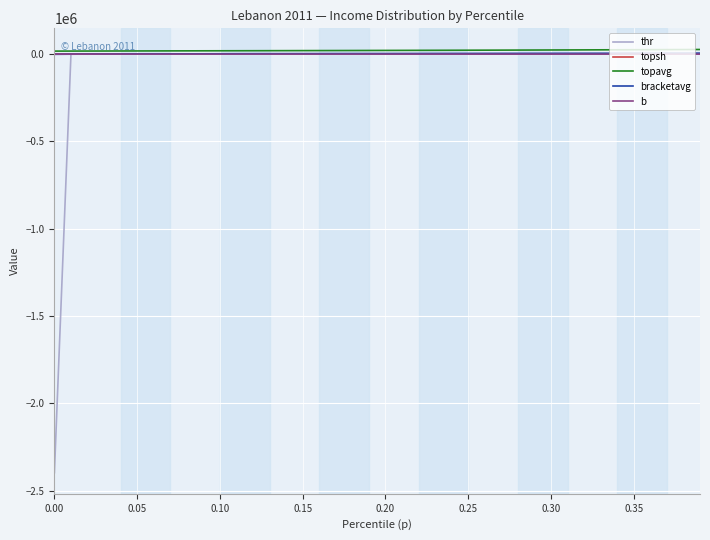

What is the smallest value displayed?

-2396356.0